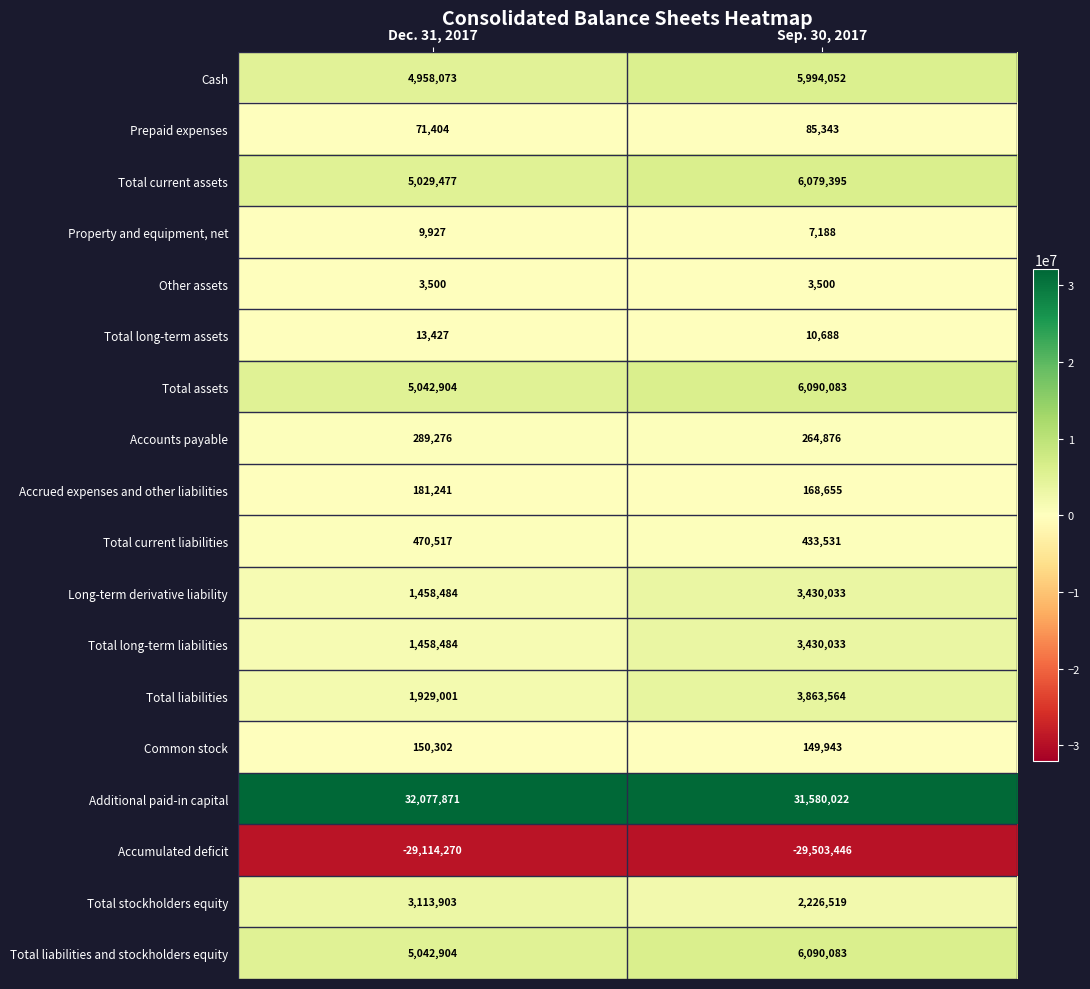

What is the total value across all series at Sep. 30, 2017?

40404062